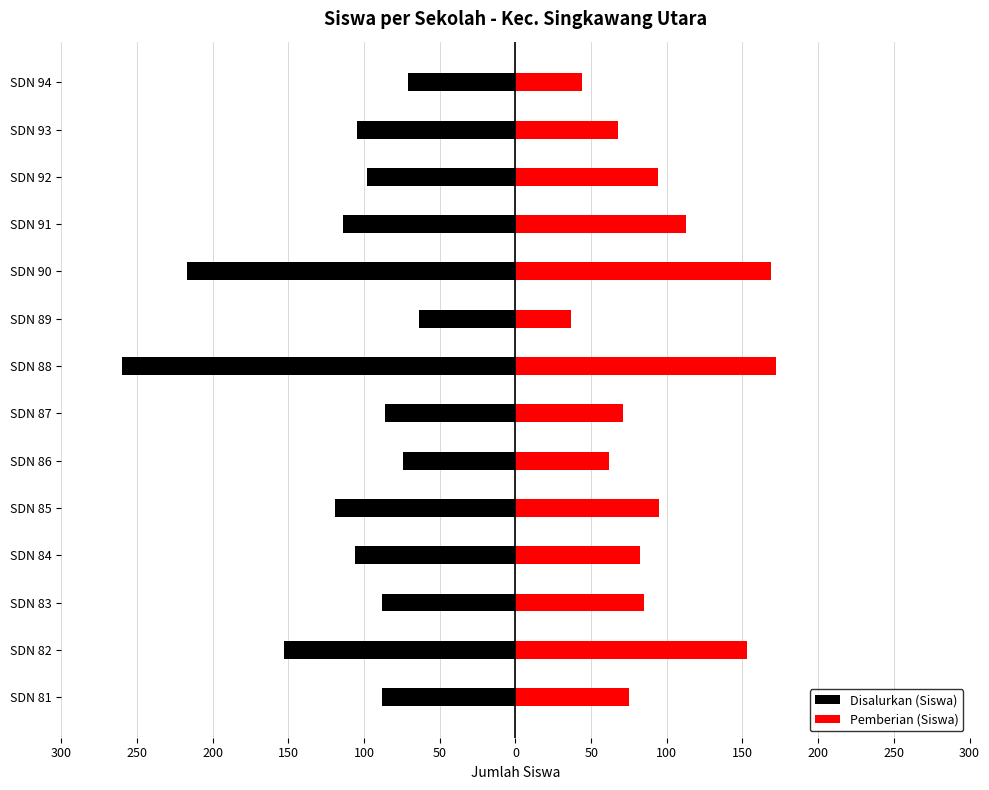

Is it true that Disalurkan (Siswa) equals -46 at SDN 93?

False